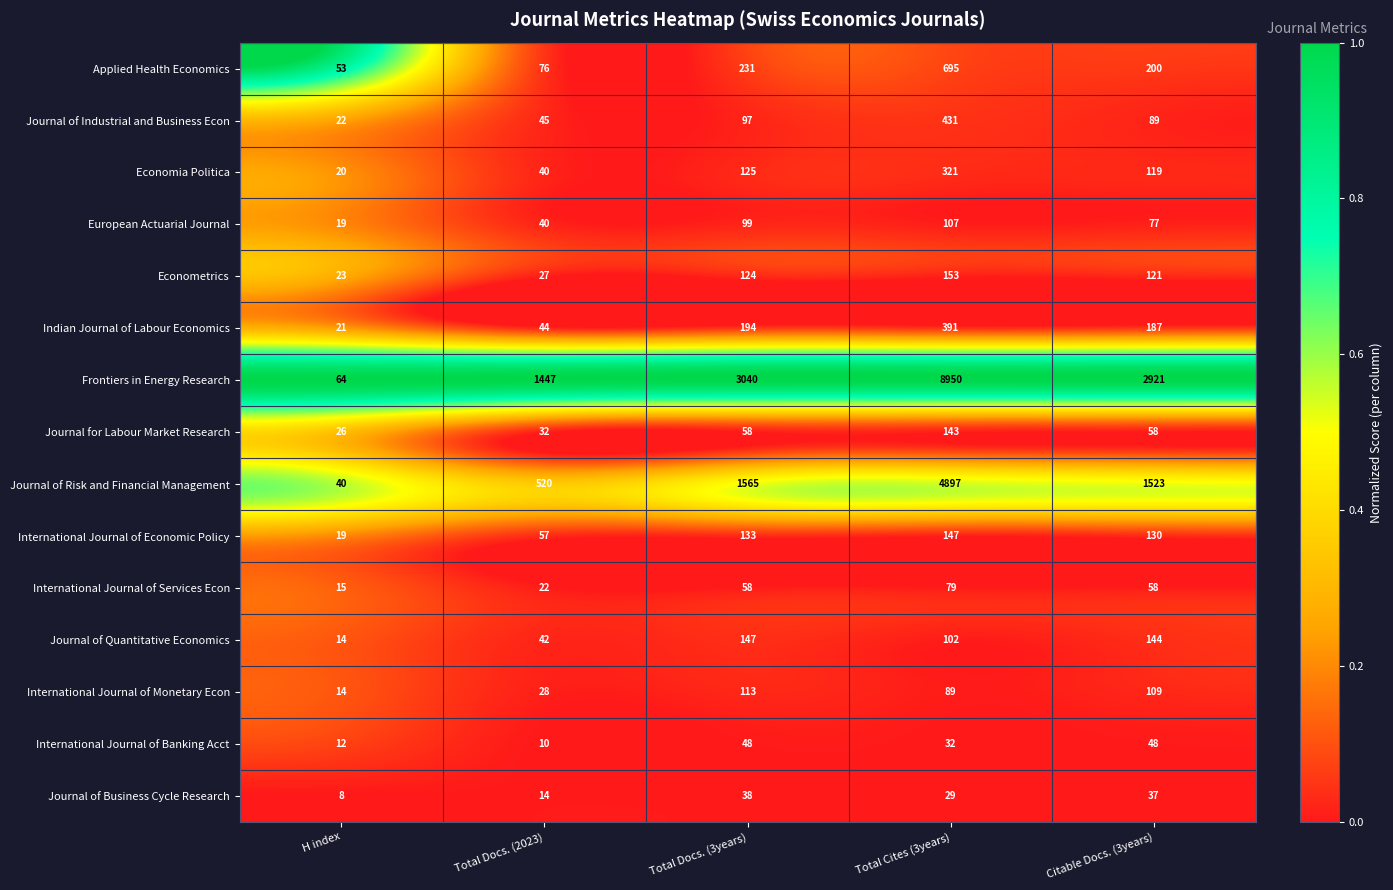

Between H index and Citable Docs. (3years), which series saw the biggest shift?

Frontiers in Energy Research